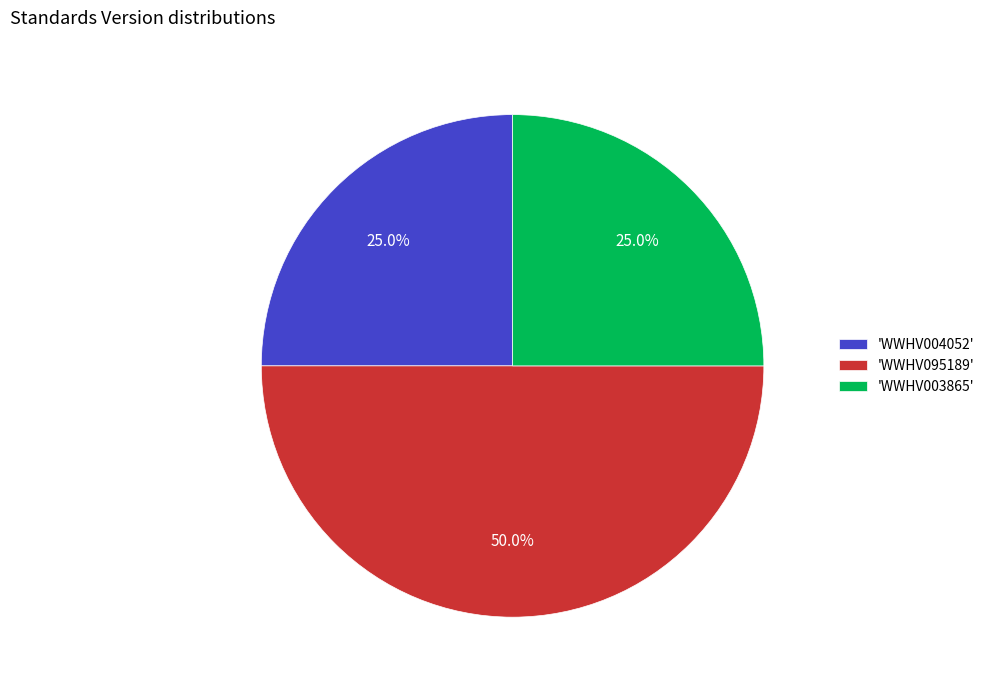

What is the ratio of the value at 'WWHV003865' to the value at 'WWHV095189'?

0.5